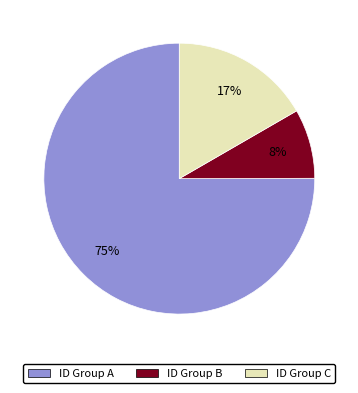

Is the sum of ID Group C and ID Group B greater than half?

No